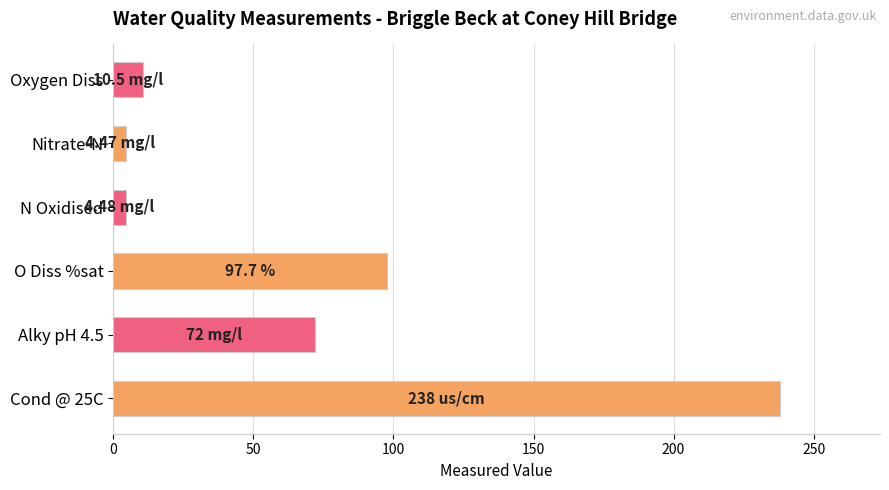

What is the ratio of the value at Alky pH 4.5 to the value at Oxygen Diss?

6.9